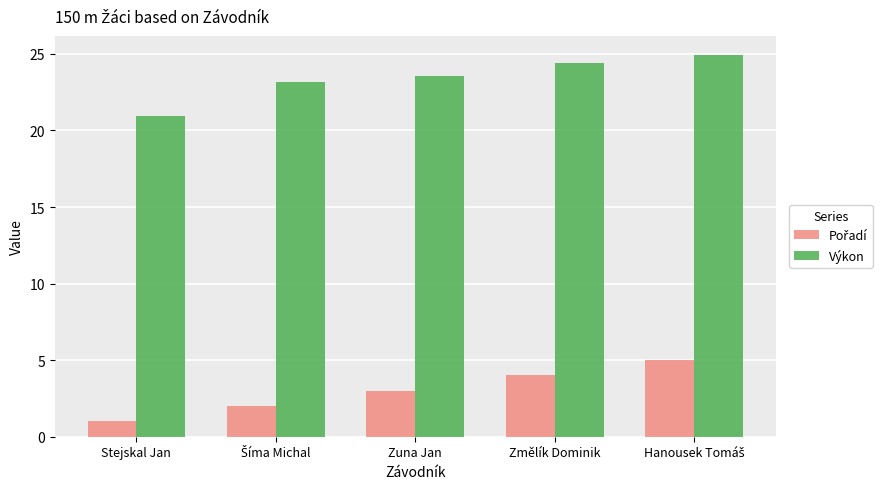

What is the spread (max minus min) of values at Změlík Dominik?

20.4